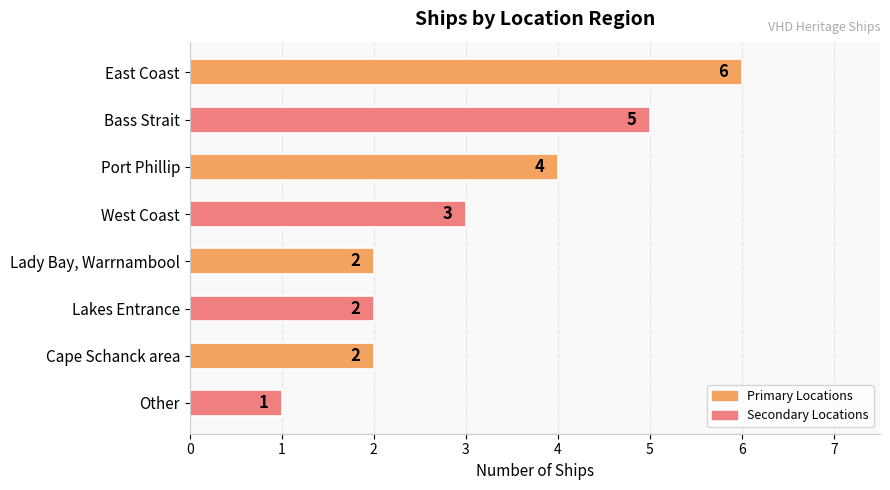

Reading bottom to top, list all the values displayed in this chart.

1	2	2	2	3	4	5	6